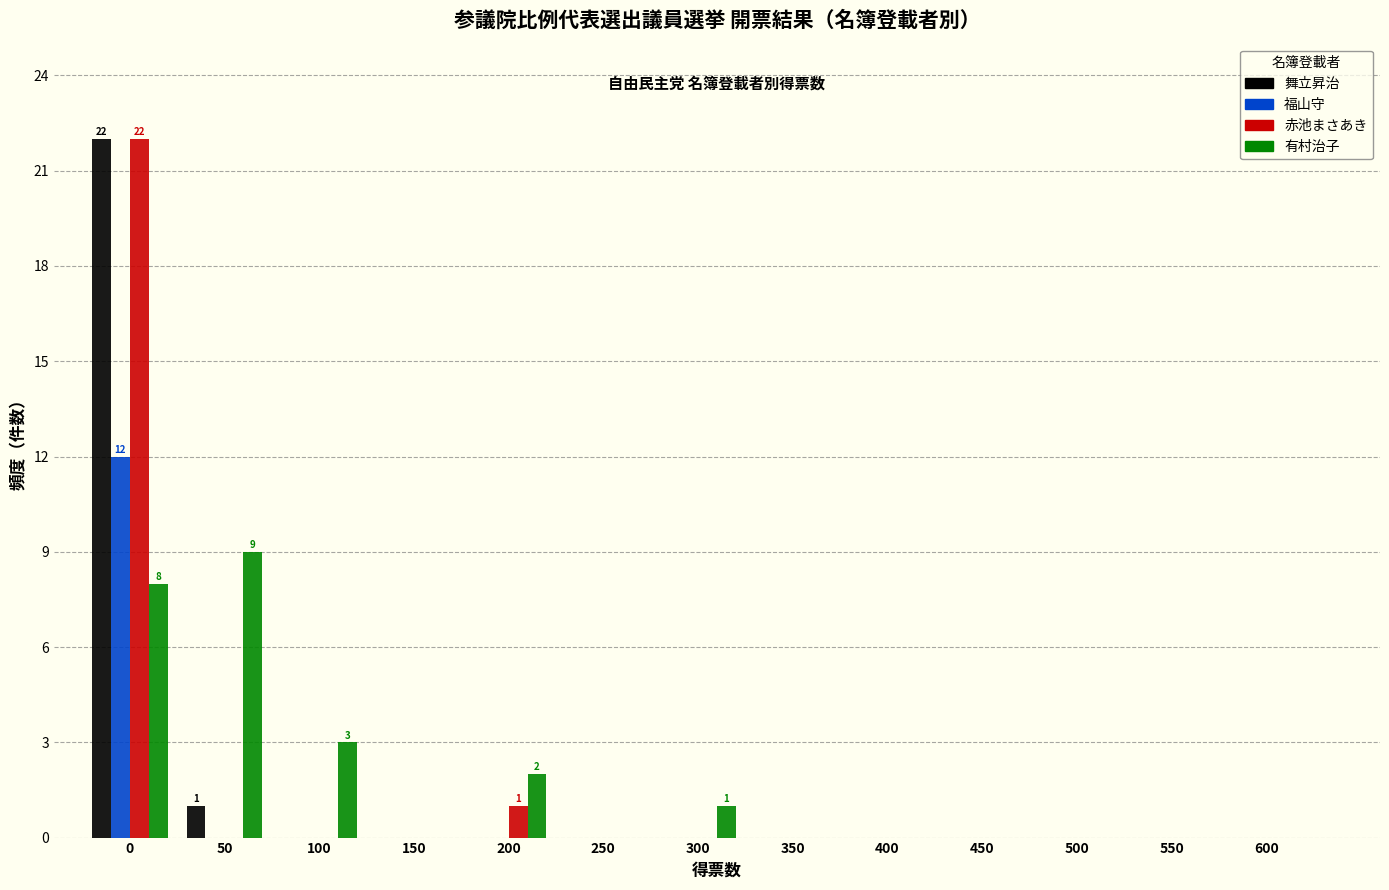

What is the greatest value displayed?

22